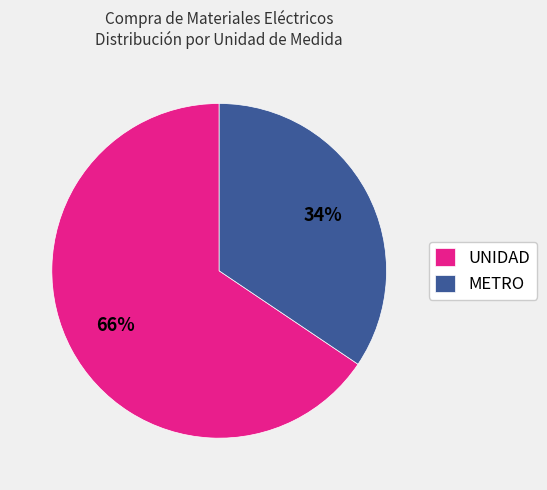

To the nearest percent, what is the combined percentage of METRO and UNIDAD?

100%